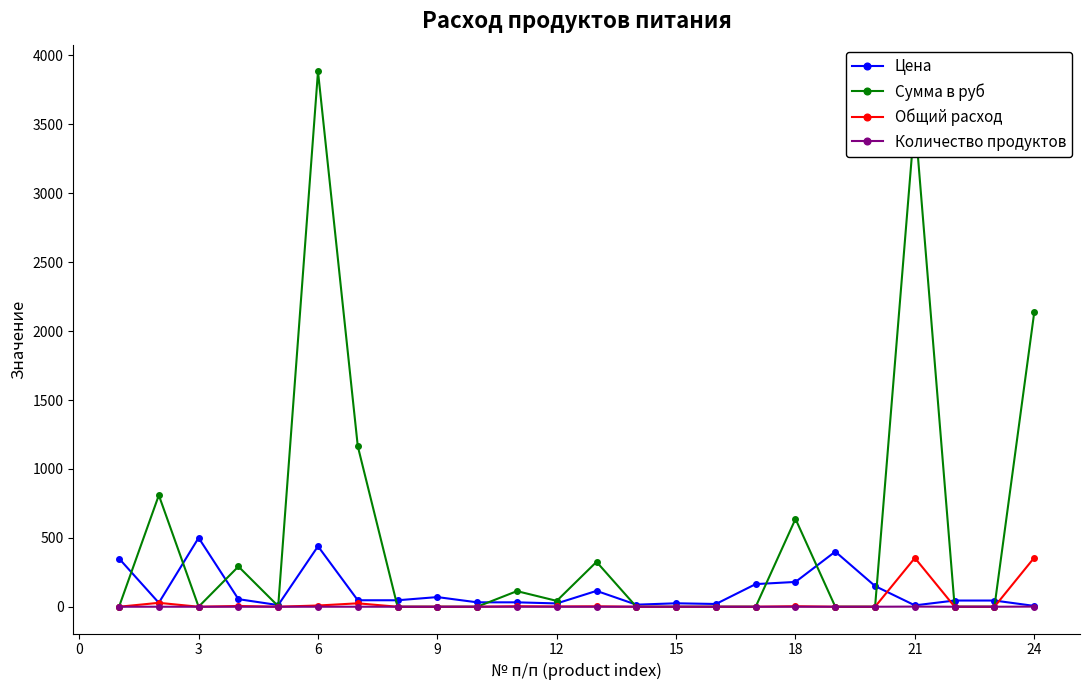

Which series has the largest range (max minus min)?

Сумма в руб